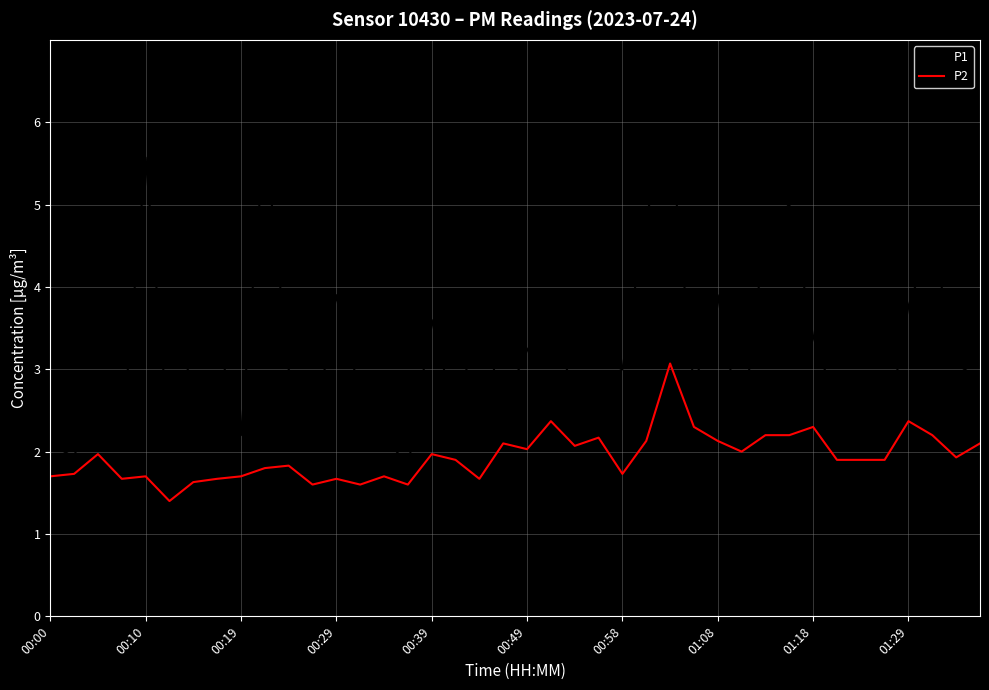

What is the minimum value for P2?

1.4